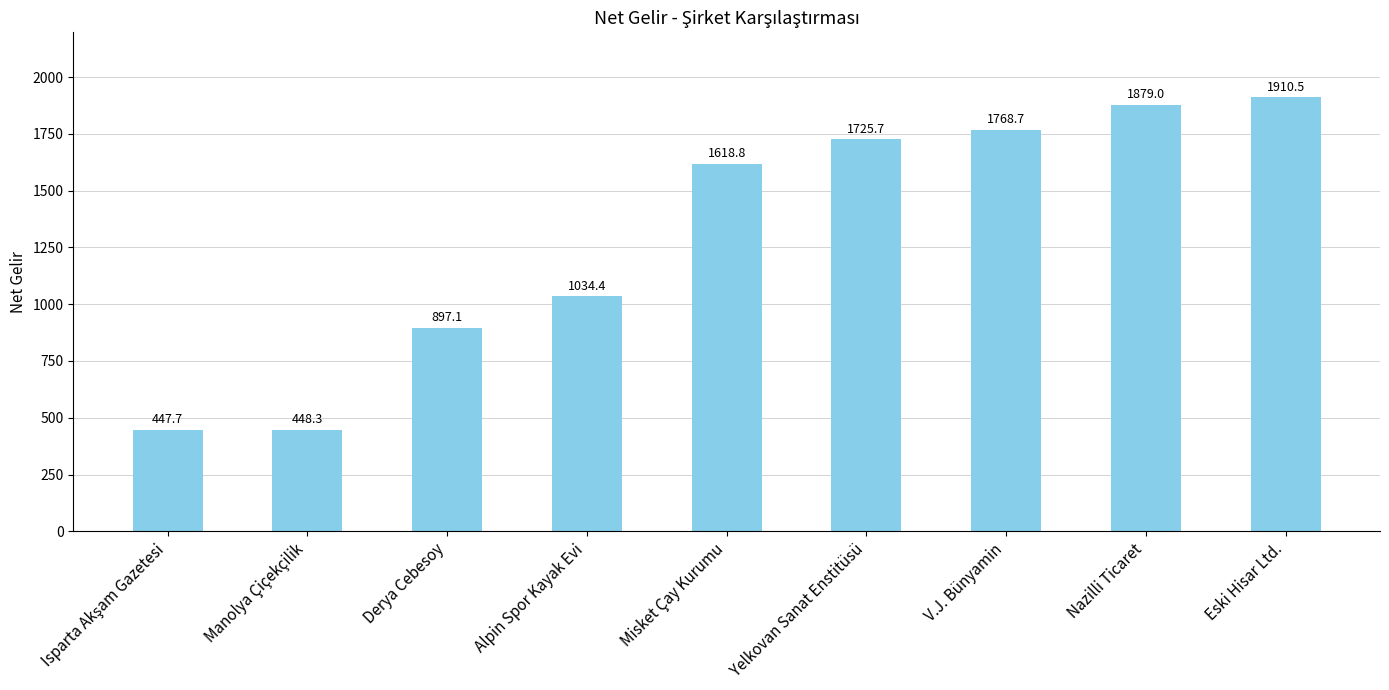

Which has a higher value, Misket Çay Kurumu or Alpin Spor Kayak Evi?

Misket Çay Kurumu